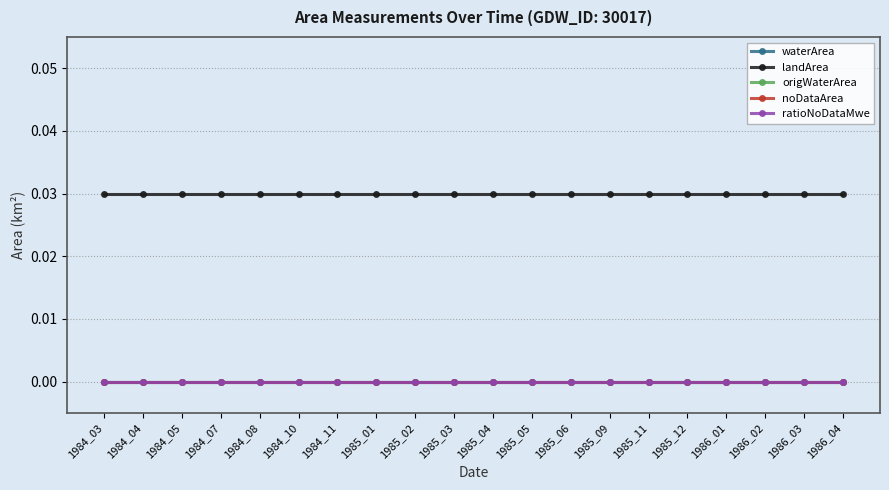

The landArea series shows 0.0 at 1985_02. True or false?

True